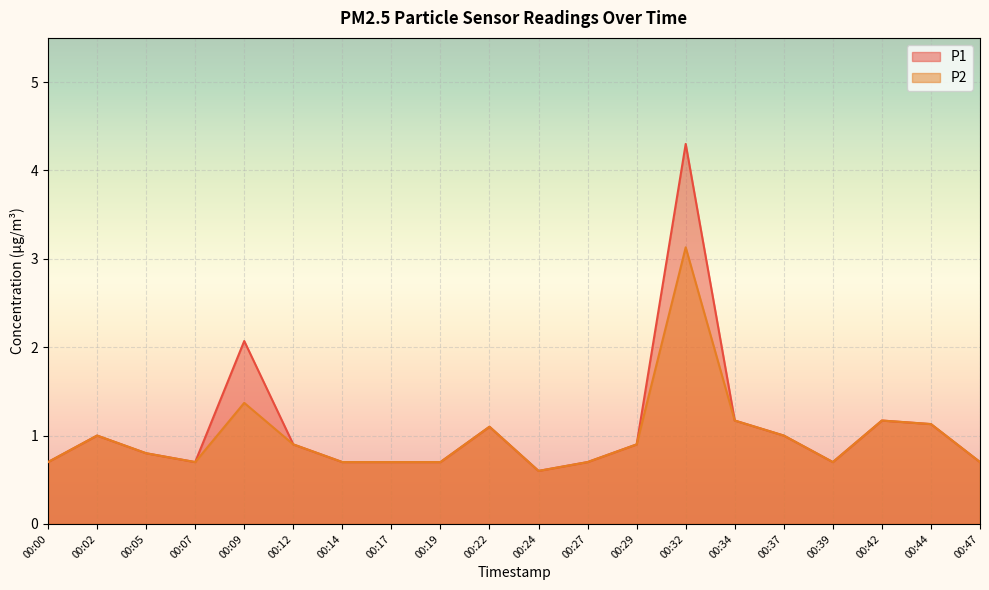

What is the value of the P1 point at the 13th from the left?

0.9